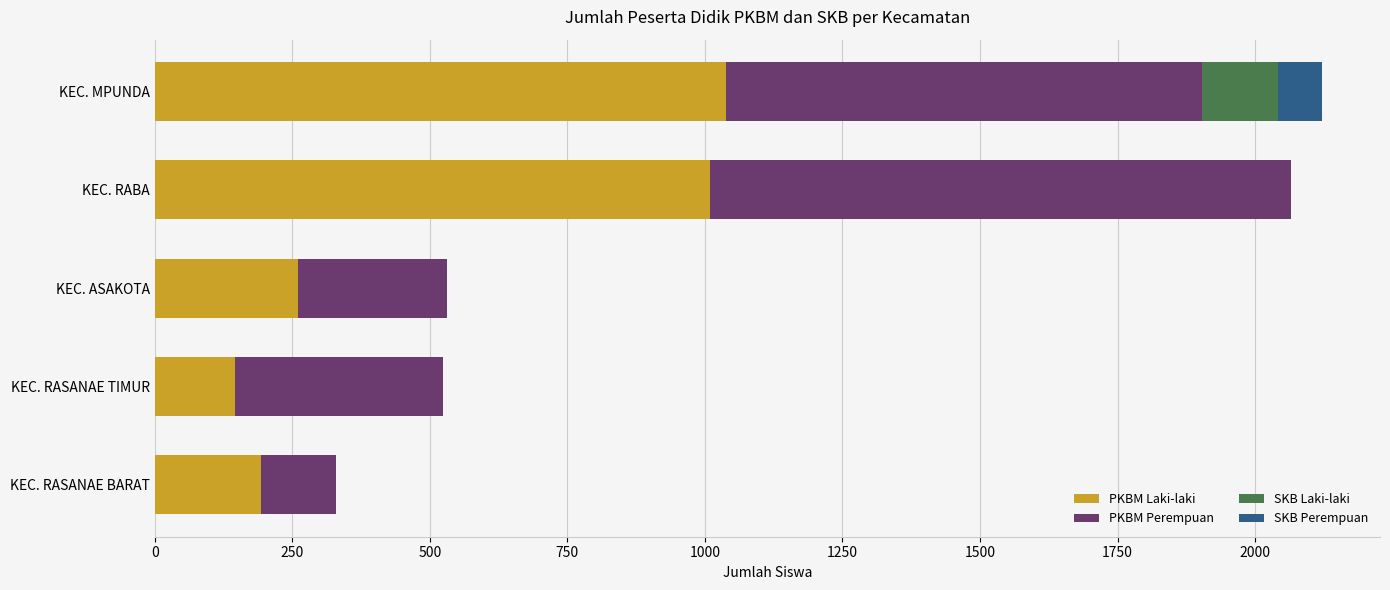

What is the total value across all series at KEC. RABA?

2066